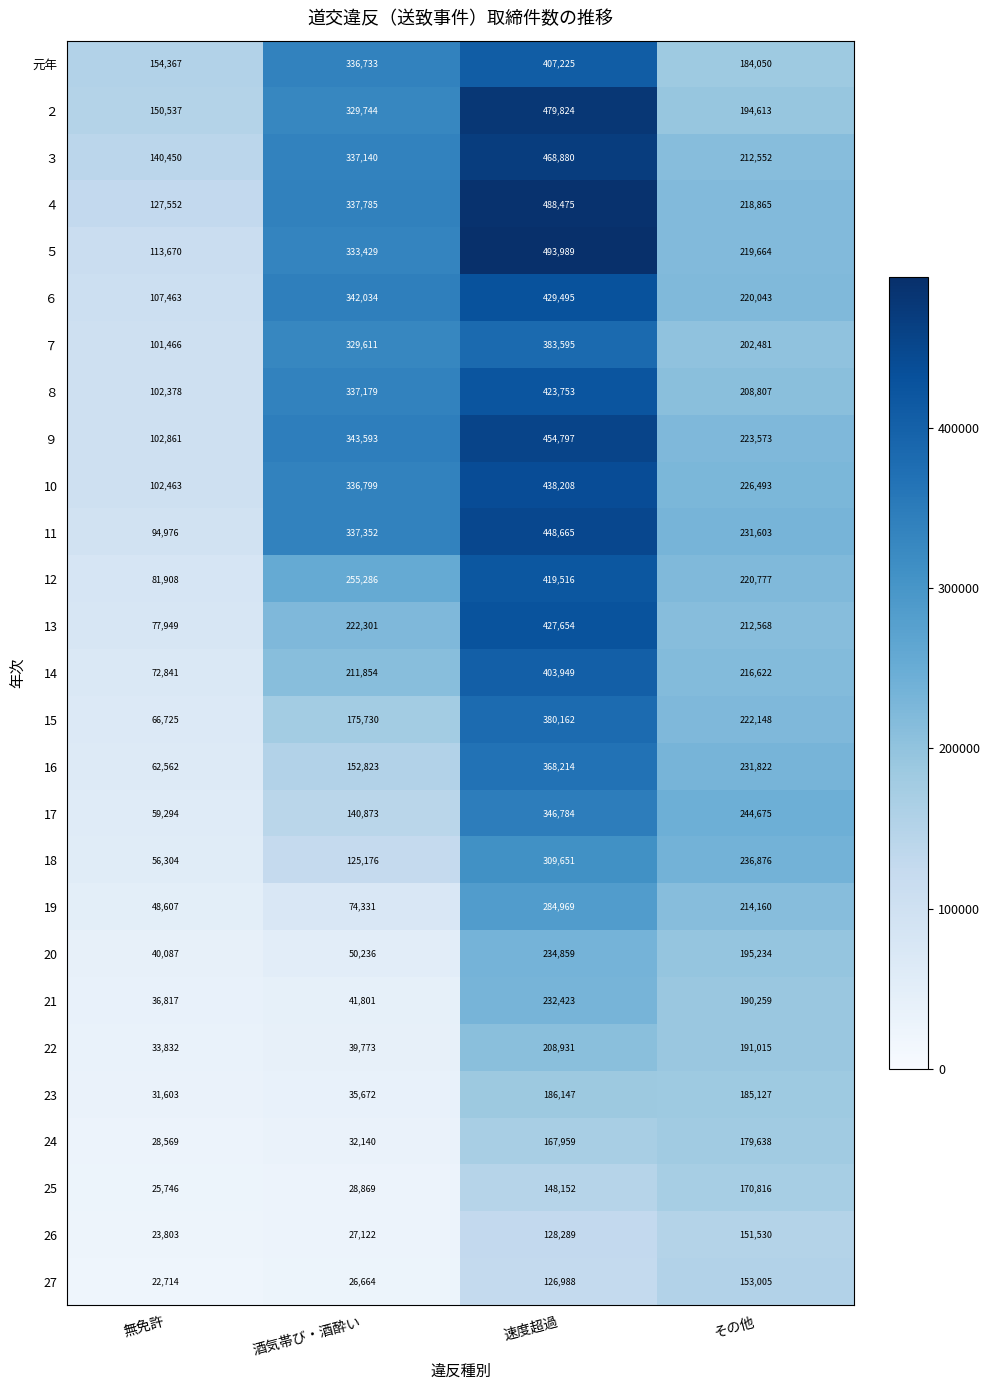

What is the total value across all series at 速度超過?

9291553